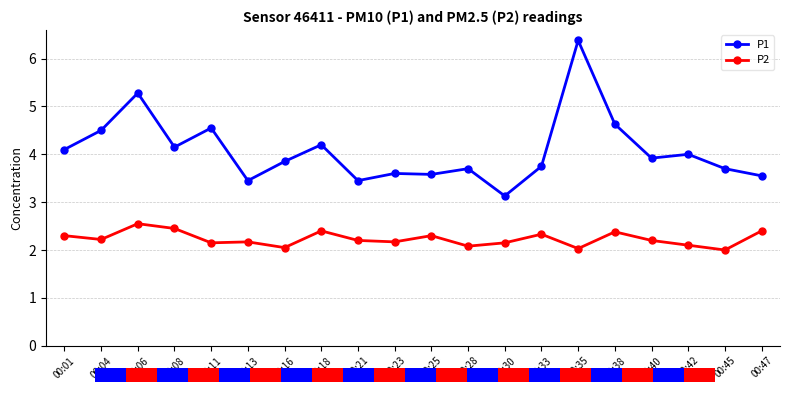

Is it true that P2 equals 1.6 at 00:47?

False